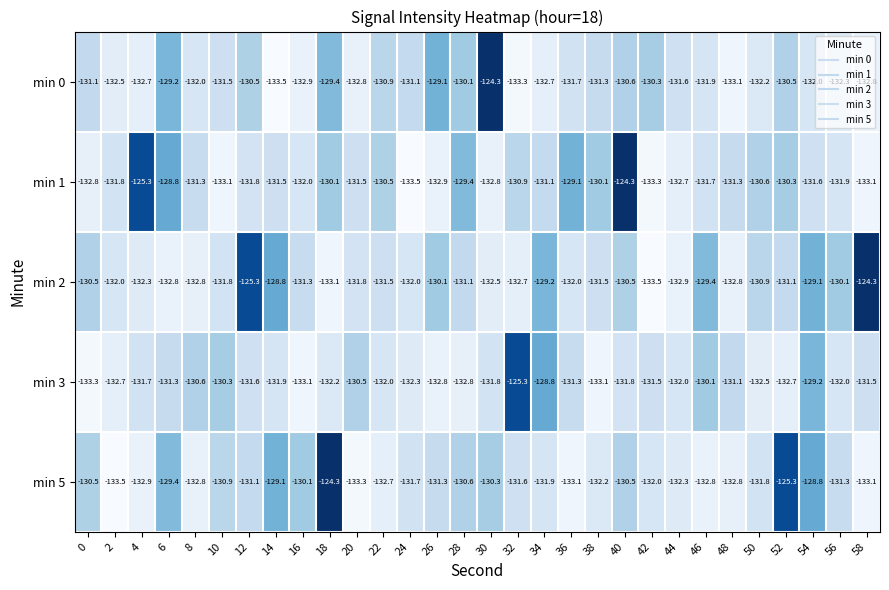

What is the maximum value shown in the chart?

-124.3